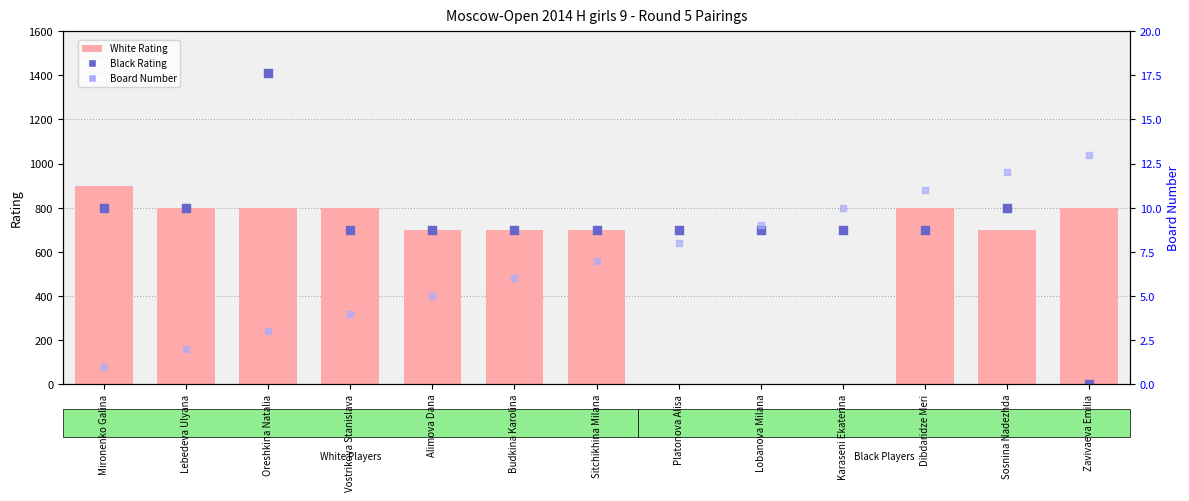

Which series has the largest Y range (max minus min)?

Black Rating